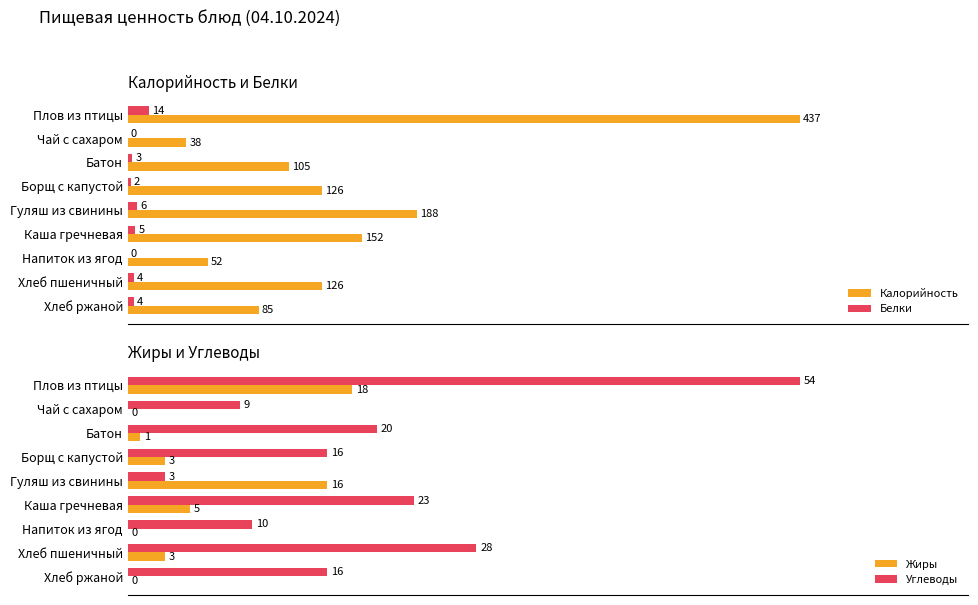

At which label is Калорийность closest to 237?

Гуляш из свинины